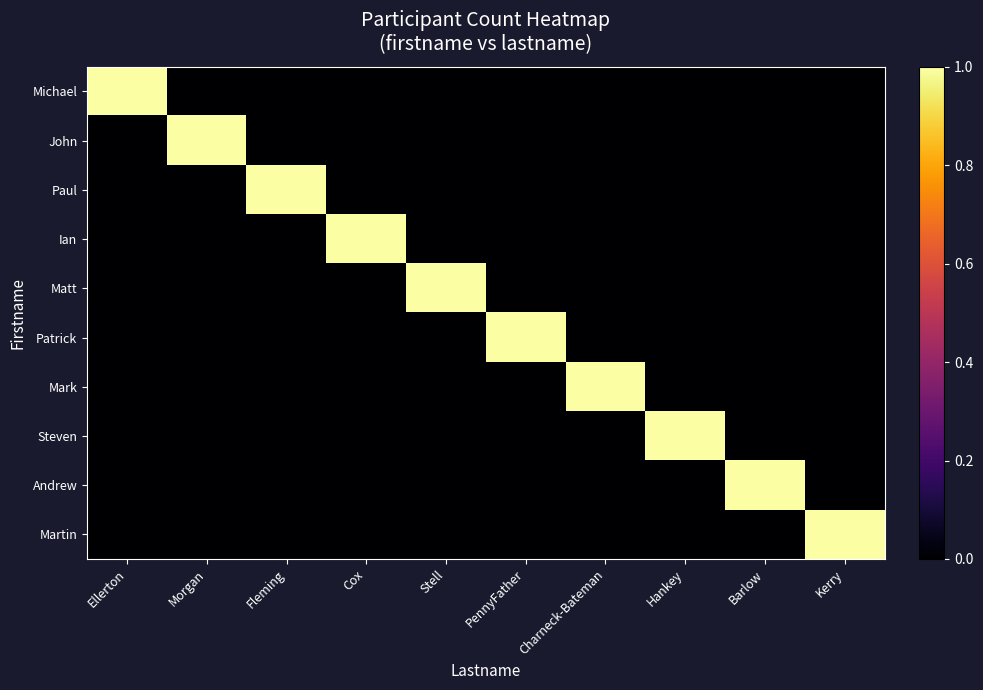

What is the total value across all series at Kerry?

1